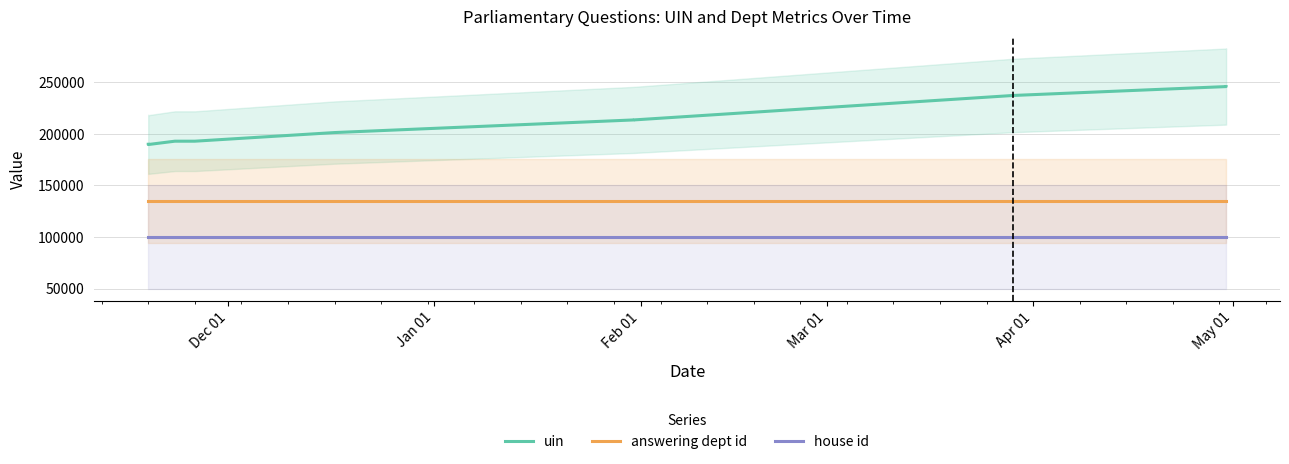

What is the label of the 10th point from the right?

Dec 01